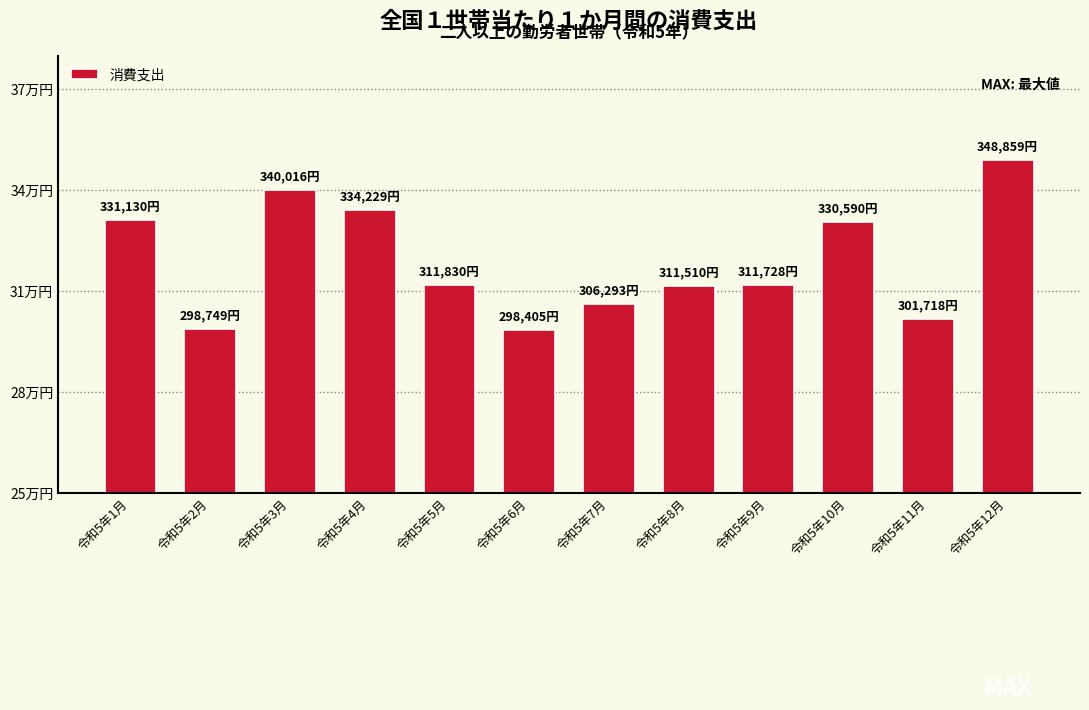

Reading left to right, extract all data points from this chart.

331130	298749	340016	334229	311830	298405	306293	311510	311728	330590	301718	348859